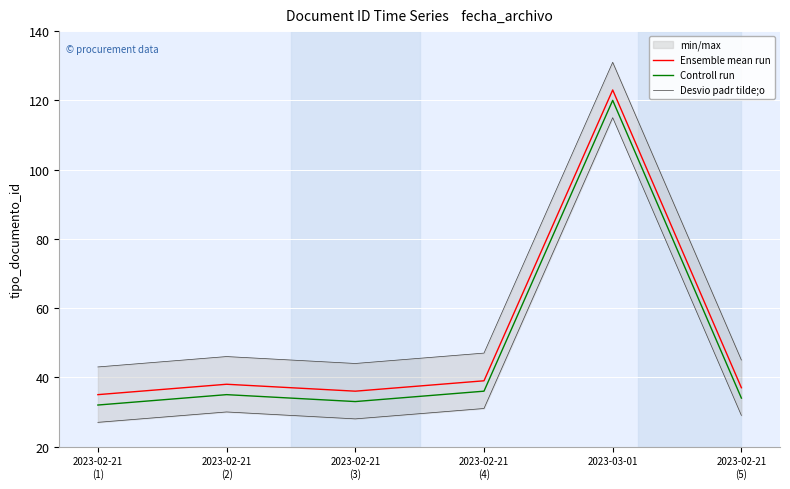

What is the value of the Ensemble mean run point at the 1st from the left?

35